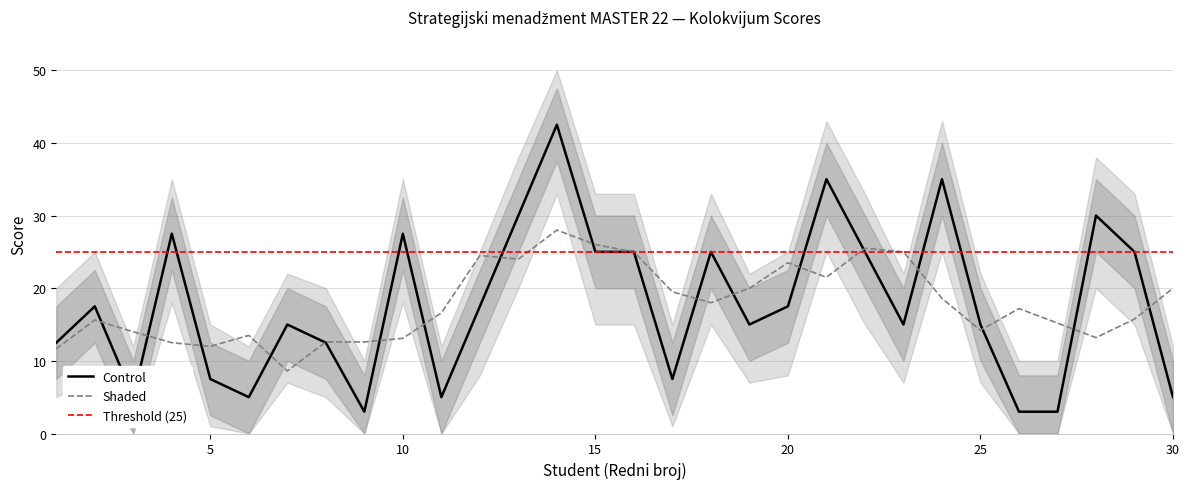

True or false: Upper Band has a value of 20.0 at 1.

True